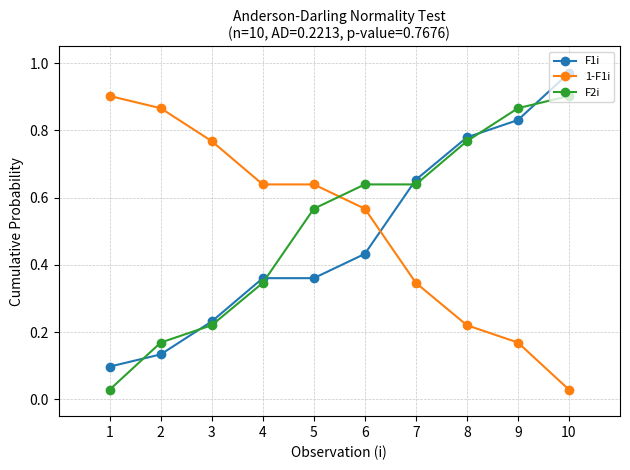

Where do 1-F1i and F2i first cross each other?

5 and 6